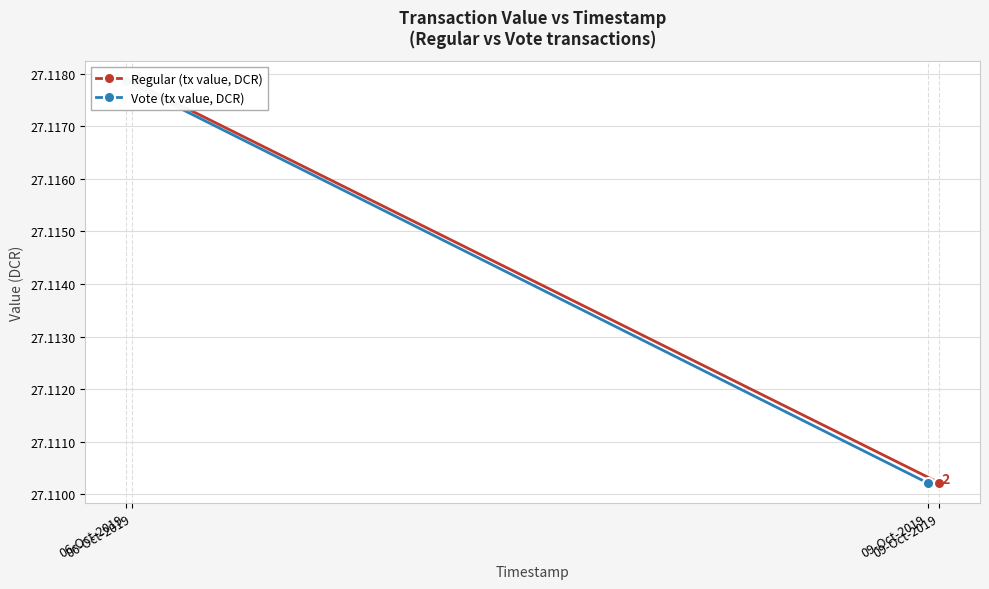

Which series has the largest total across all categories?

Regular (tx value, DCR)